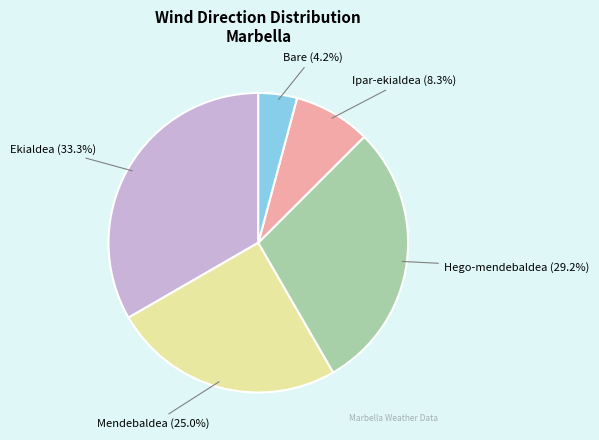

Is there a majority slice in this chart?

No